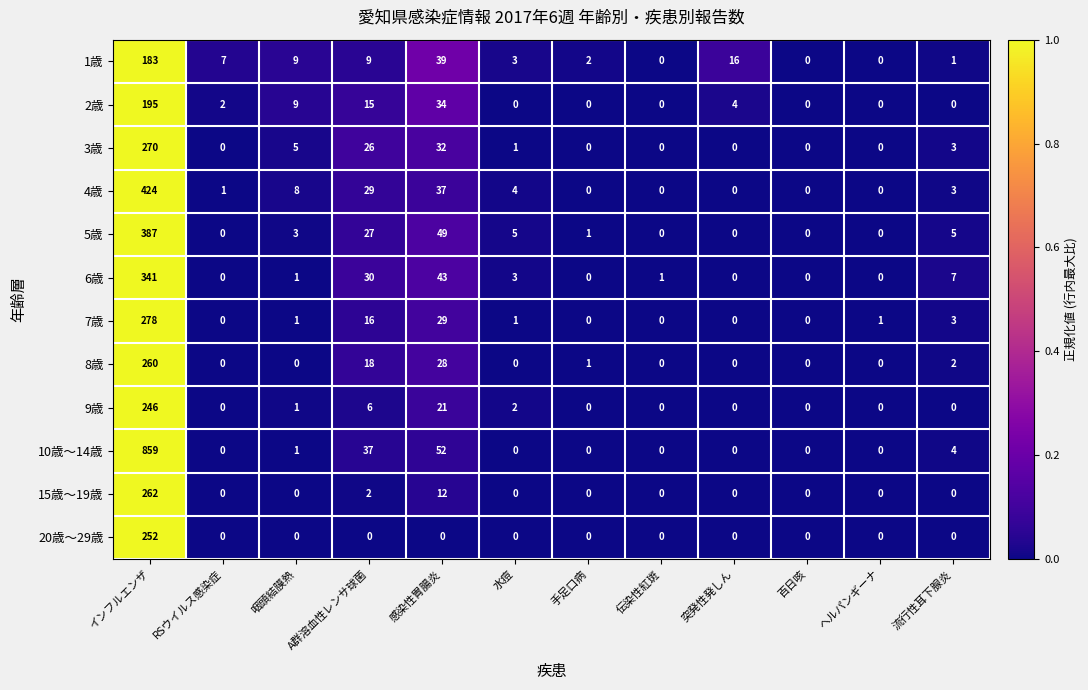

The value of 4歳 at 流行性耳下腺炎 is 3. True or false?

True